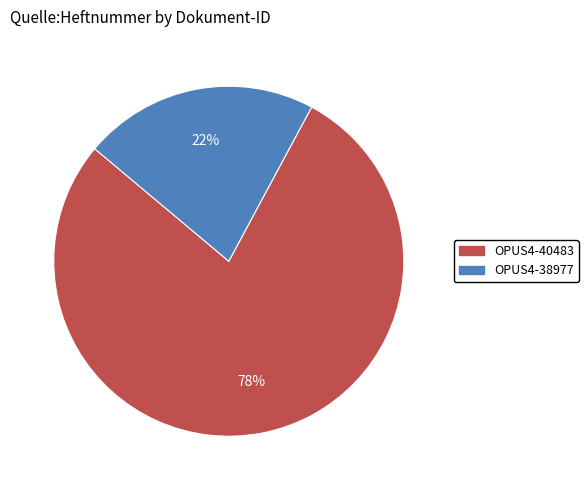

Rank the categories by value from highest to lowest.

OPUS4-40483, OPUS4-38977